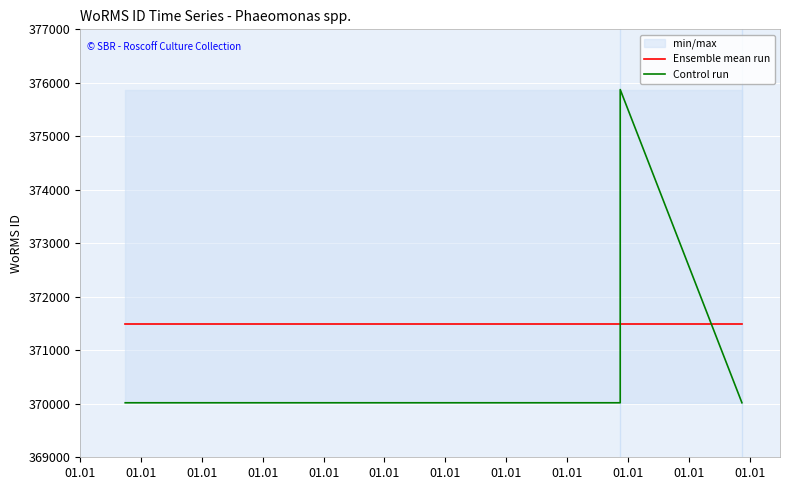

True or false: Ensemble mean run has a value of 222089.0 at 01.01.

False